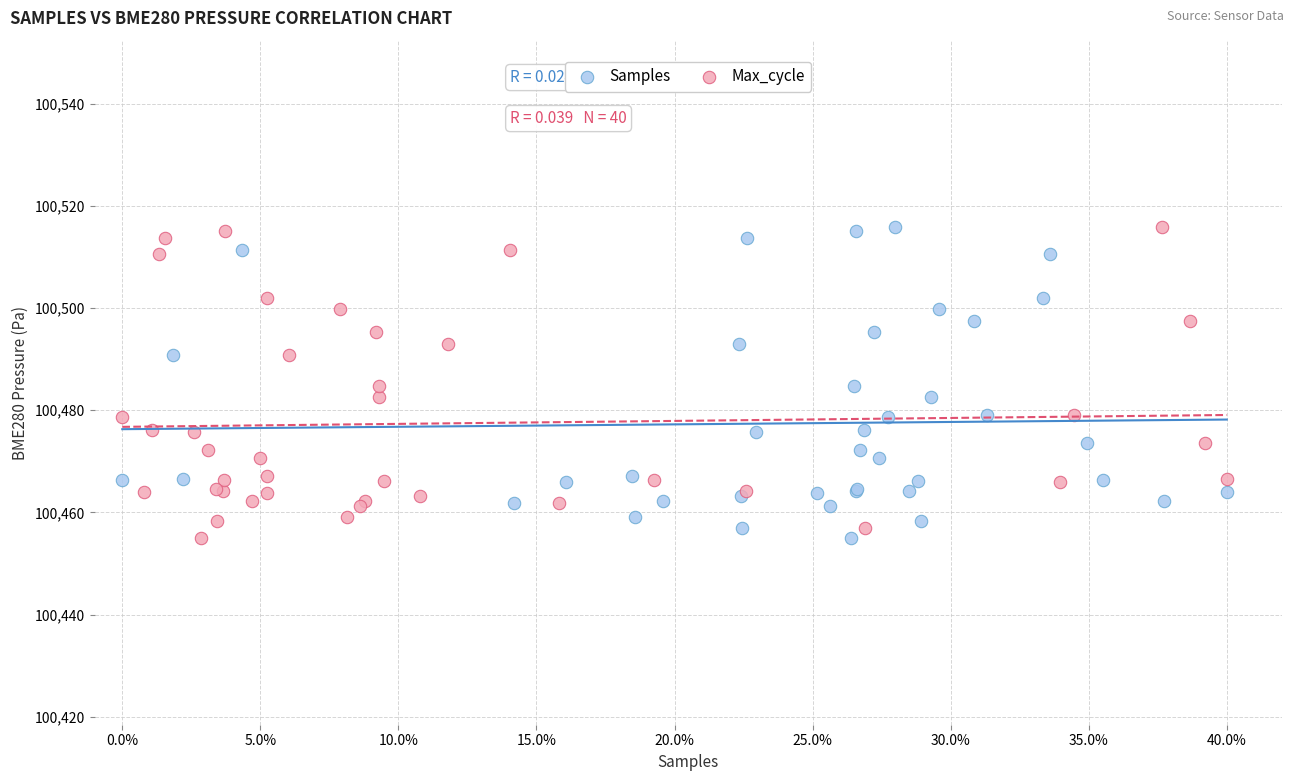

What are all the series names shown in the legend?

Samples, Max_cycle